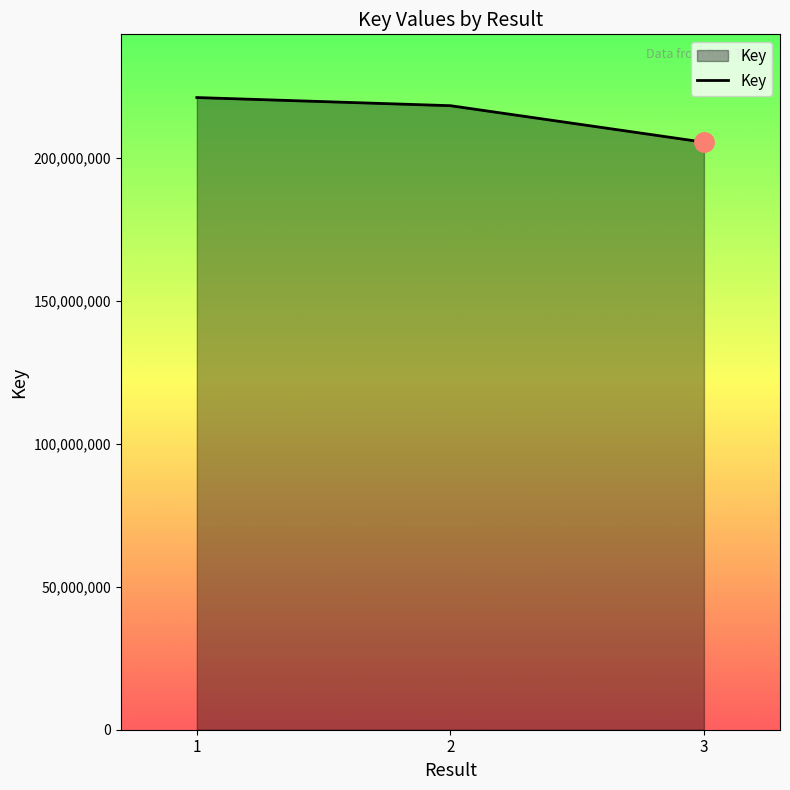

Is it true that the value at 3 is 346669638?

False